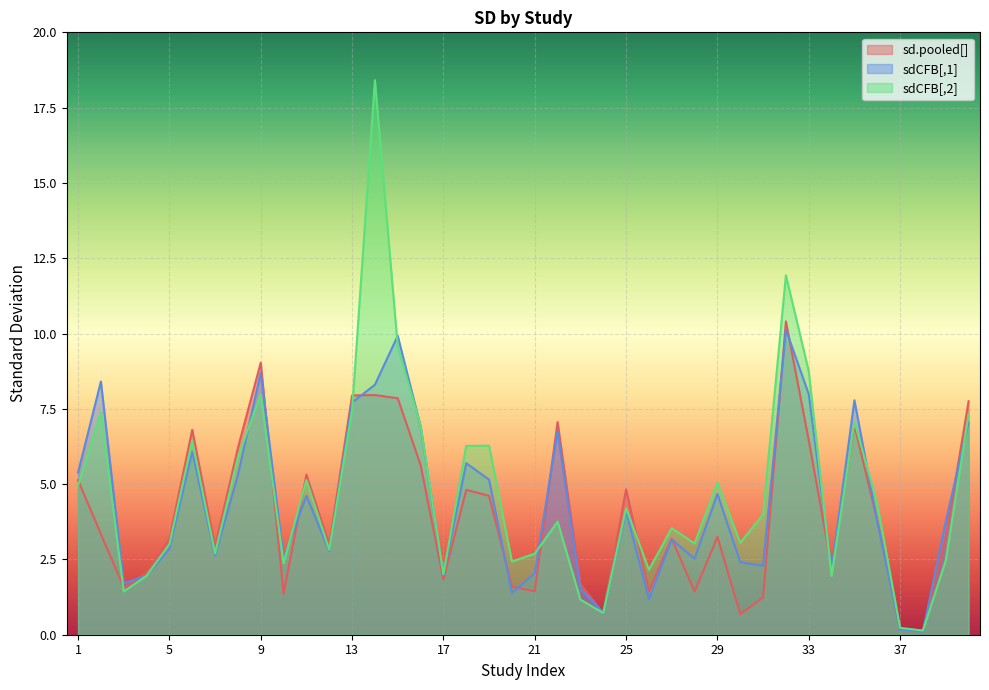

What is the approximate value of sdCFB[,1] at 15?

9.9